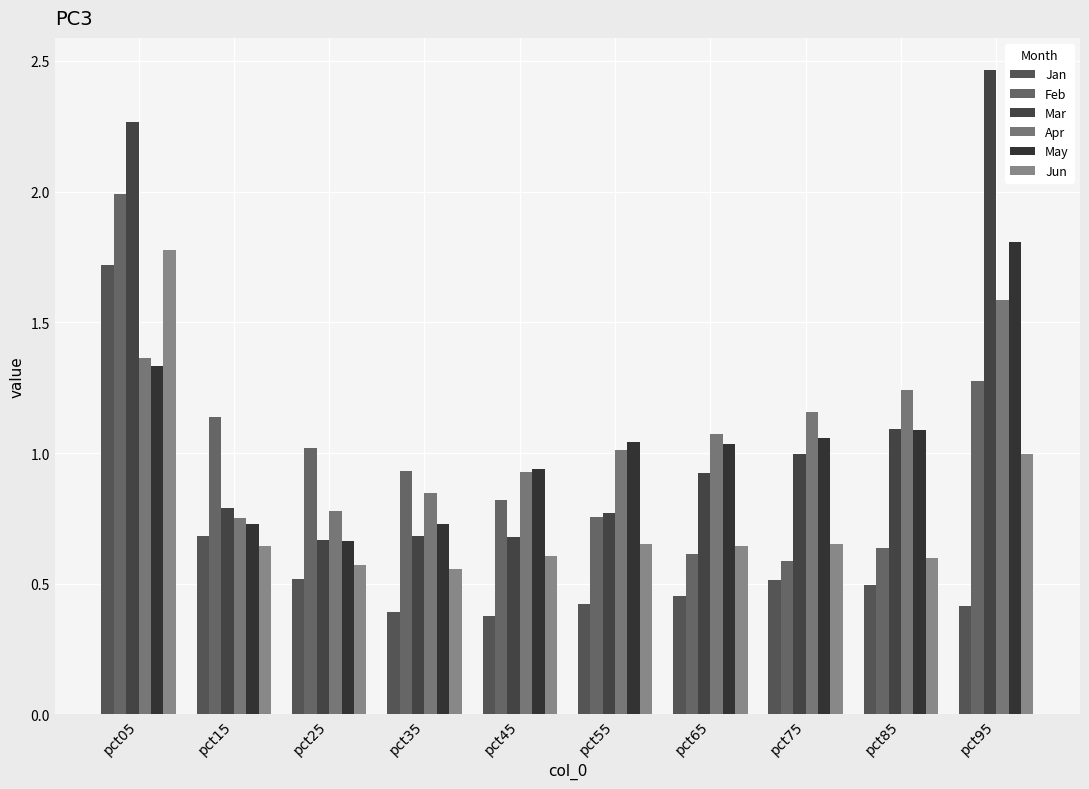

Reading left to right, list all the values displayed in this chart.

Jan: pct05=1.7	pct15=0.7	pct25=0.5	pct35=0.4	pct45=0.4	pct55=0.4	pct65=0.5	pct75=0.5	pct85=0.5	pct95=0.4
Feb: pct05=2.0	pct15=1.1	pct25=1.0	pct35=0.9	pct45=0.8	pct55=0.8	pct65=0.6	pct75=0.6	pct85=0.6	pct95=1.3
Mar: pct05=2.3	pct15=0.8	pct25=0.7	pct35=0.7	pct45=0.7	pct55=0.8	pct65=0.9	pct75=1.0	pct85=1.1	pct95=2.5
Apr: pct05=1.4	pct15=0.8	pct25=0.8	pct35=0.8	pct45=0.9	pct55=1.0	pct65=1.1	pct75=1.2	pct85=1.2	pct95=1.6
May: pct05=1.3	pct15=0.7	pct25=0.7	pct35=0.7	pct45=0.9	pct55=1.0	pct65=1.0	pct75=1.1	pct85=1.1	pct95=1.8
Jun: pct05=1.8	pct15=0.6	pct25=0.6	pct35=0.6	pct45=0.6	pct55=0.7	pct65=0.6	pct75=0.7	pct85=0.6	pct95=1.0